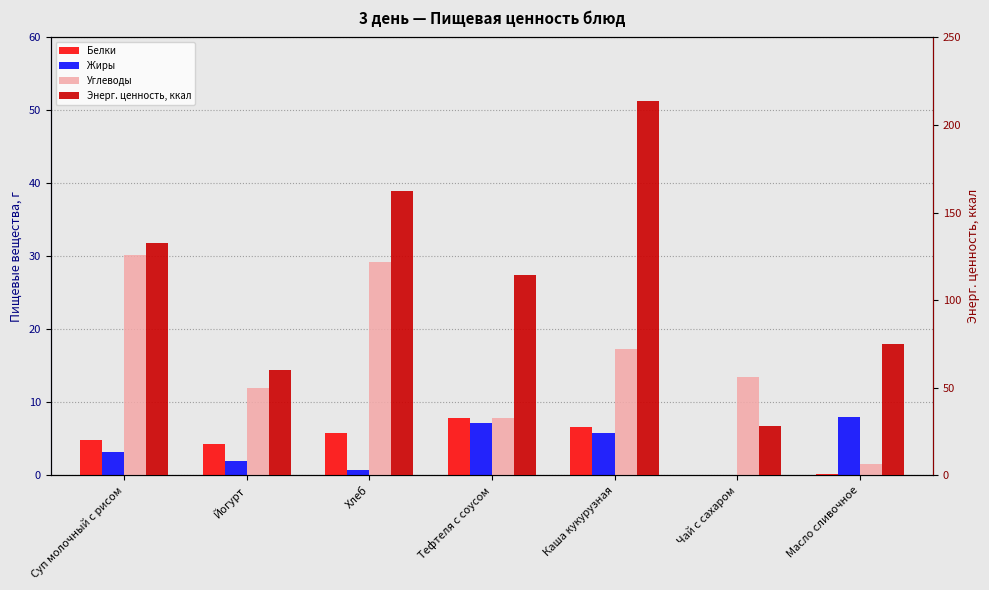

What is the total value across all series at Йогурт?

78.2